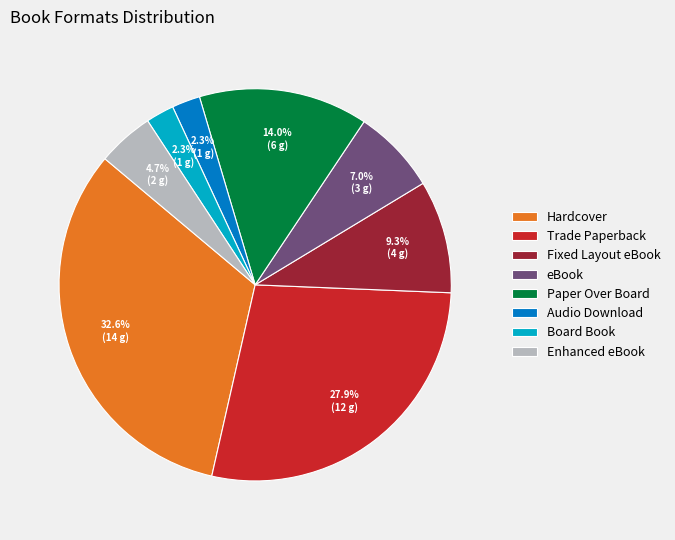

Between Board Book and Enhanced eBook, which is larger?

Enhanced eBook